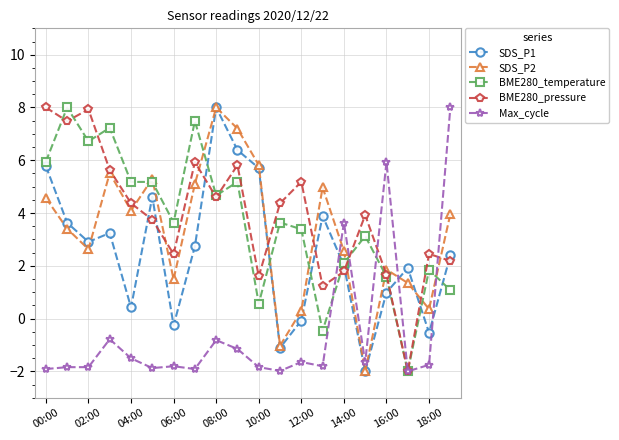

What is the average value of the BME280_temperature series?

3.7